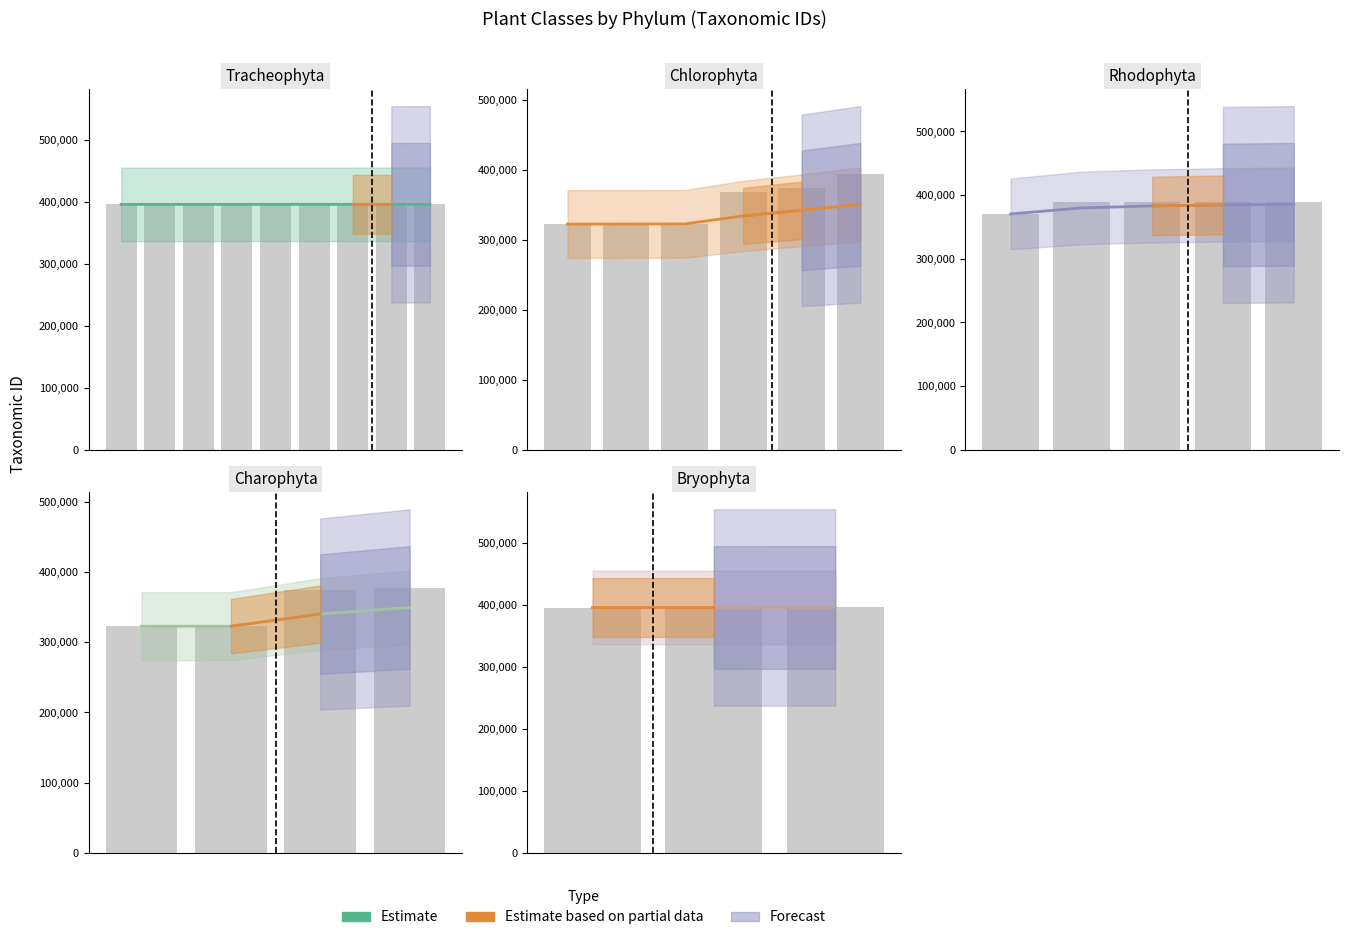

Count the number of categories in the chart.

3